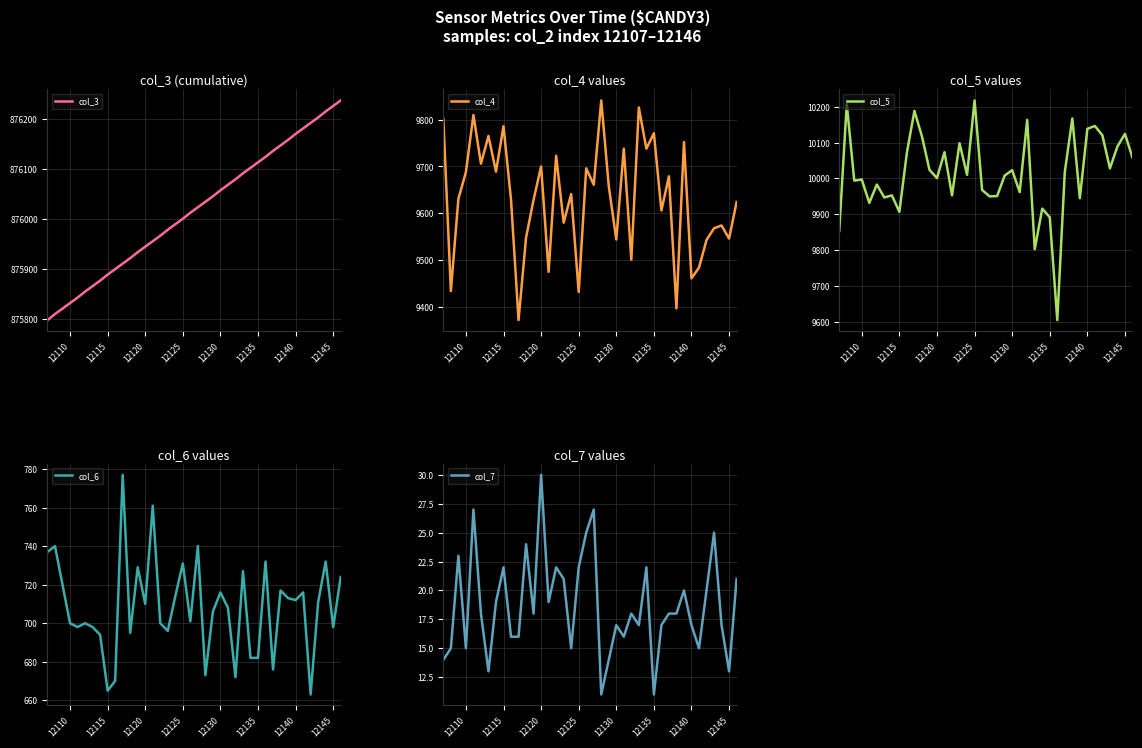

Which series has the widest spread of values?

col_5